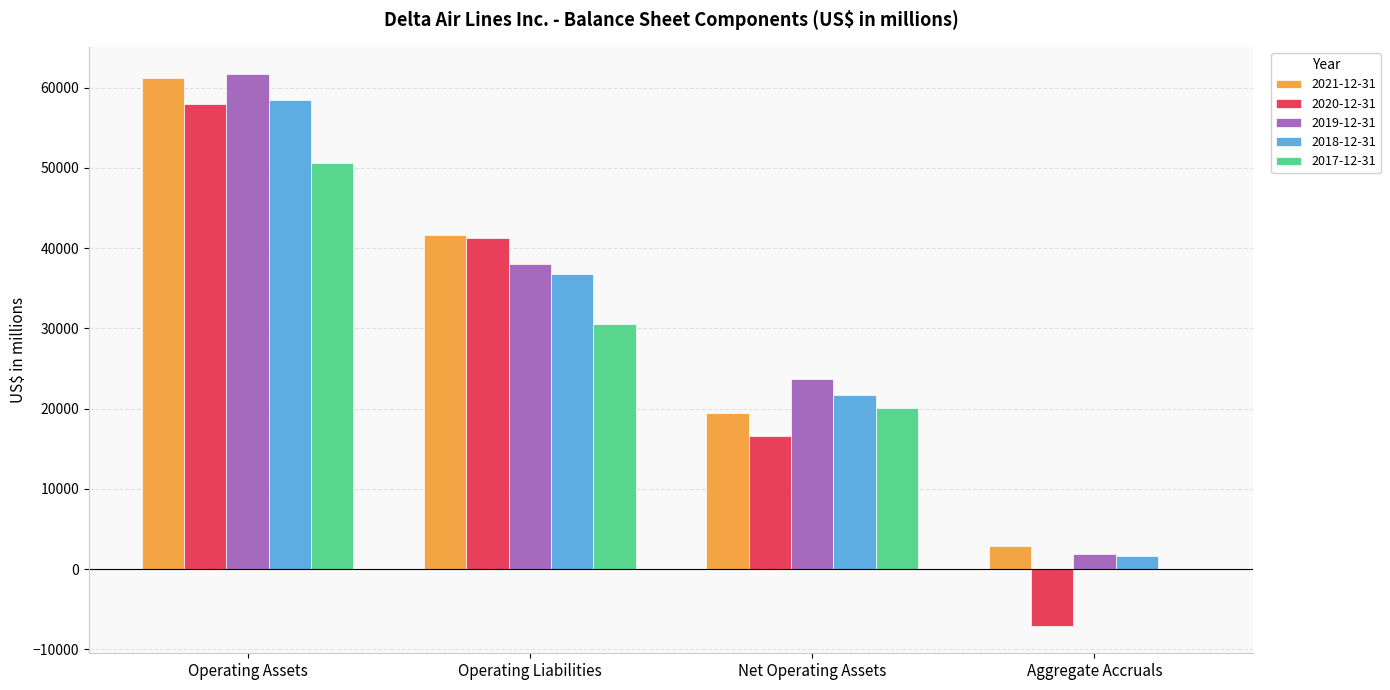

What is the greatest value displayed?

61650